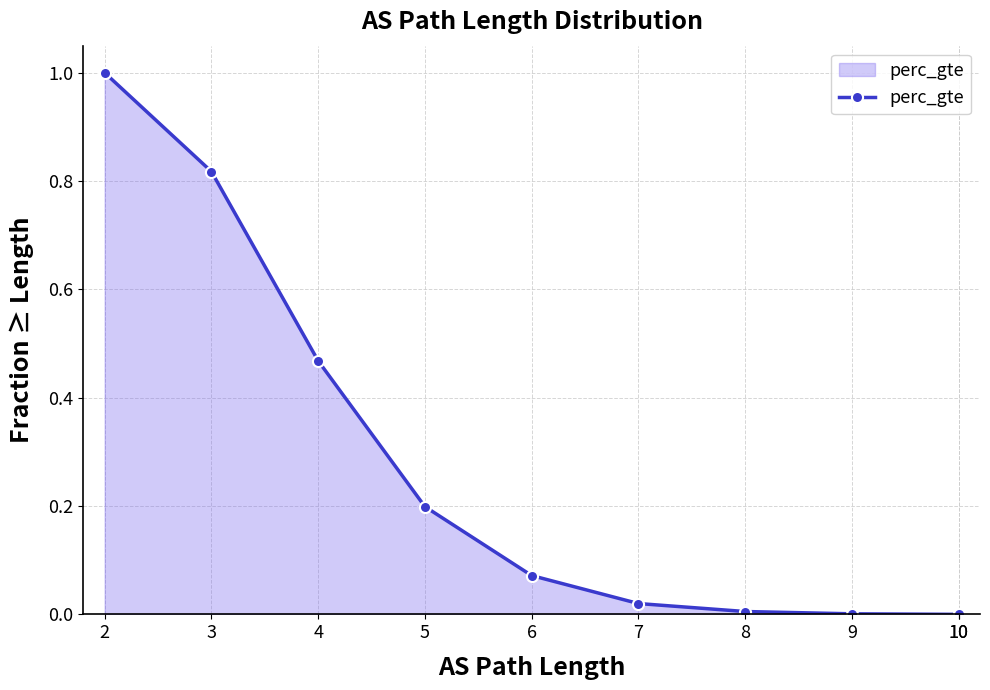

What is the value of the 4th point from the left?

0.2